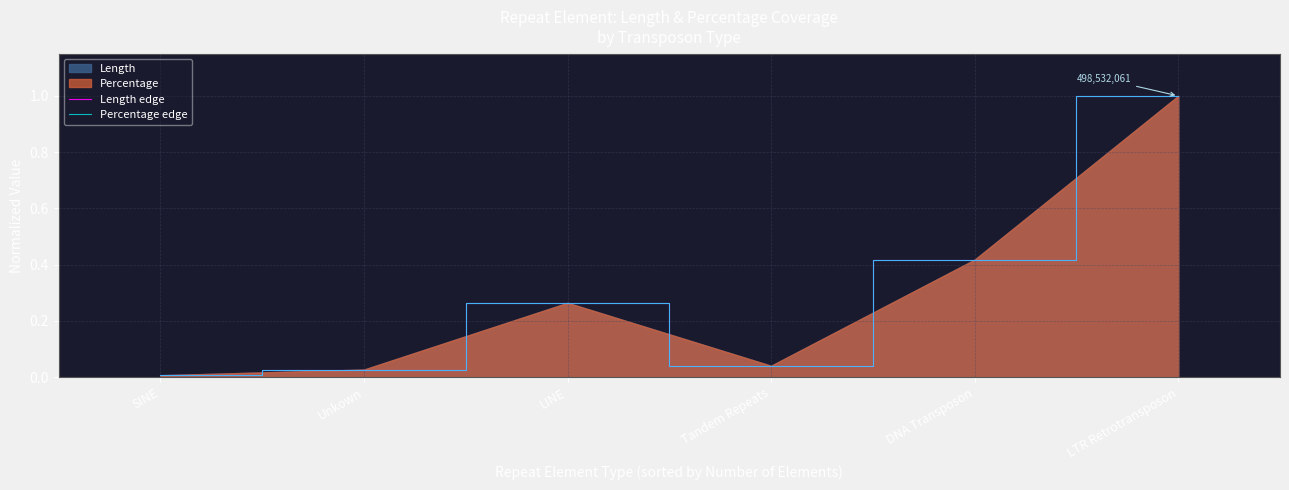

The value of Percentage edge at LTR Retrotransposon is 0.6. True or false?

False